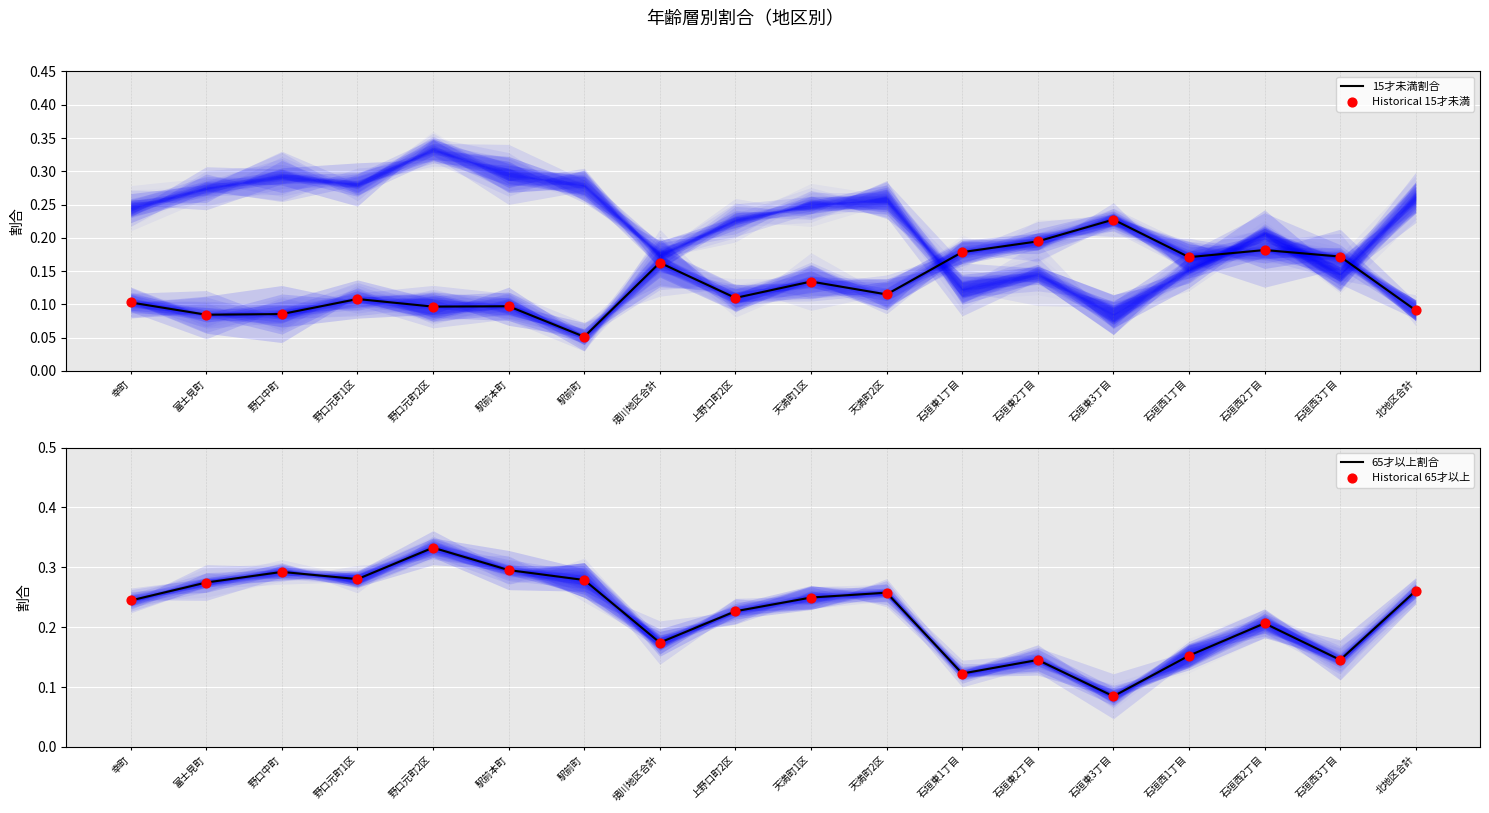

Which series has the widest spread of Y values?

65才以上割合